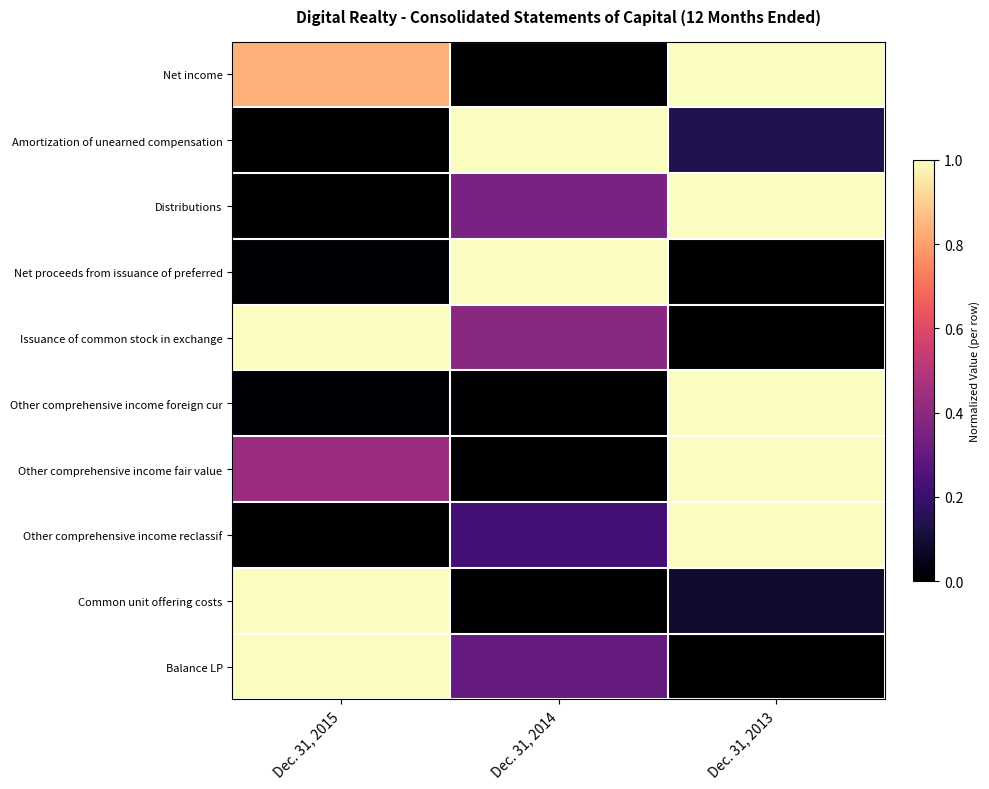

Which series changed the most between Dec. 31, 2015 and Dec. 31, 2014?

Amortization of unearned compensation